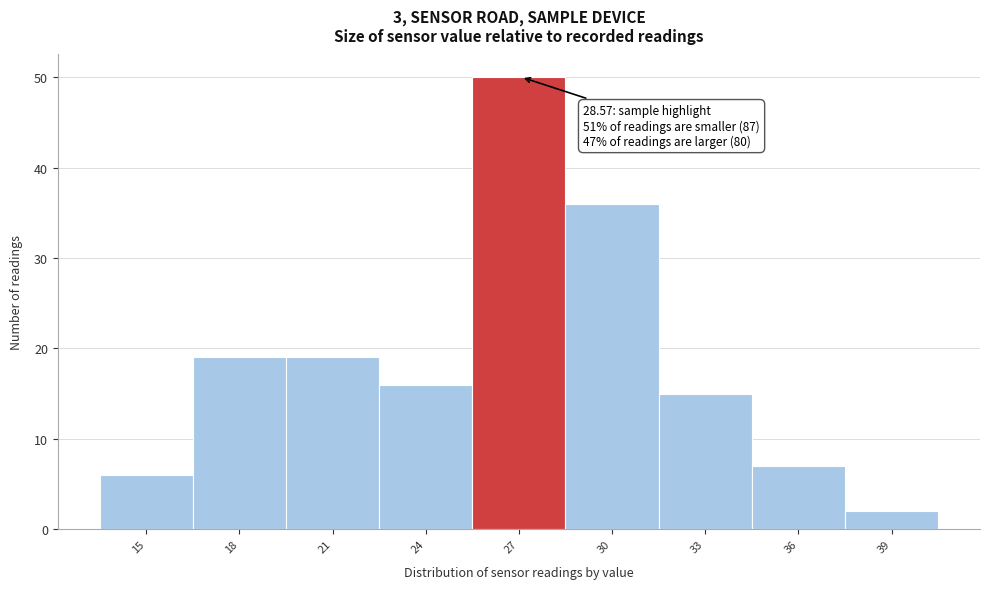

Reading right to left, extract all data points from this chart.

39=2	36=7	33=15	30=36	27=50	24=16	21=19	18=19	15=6